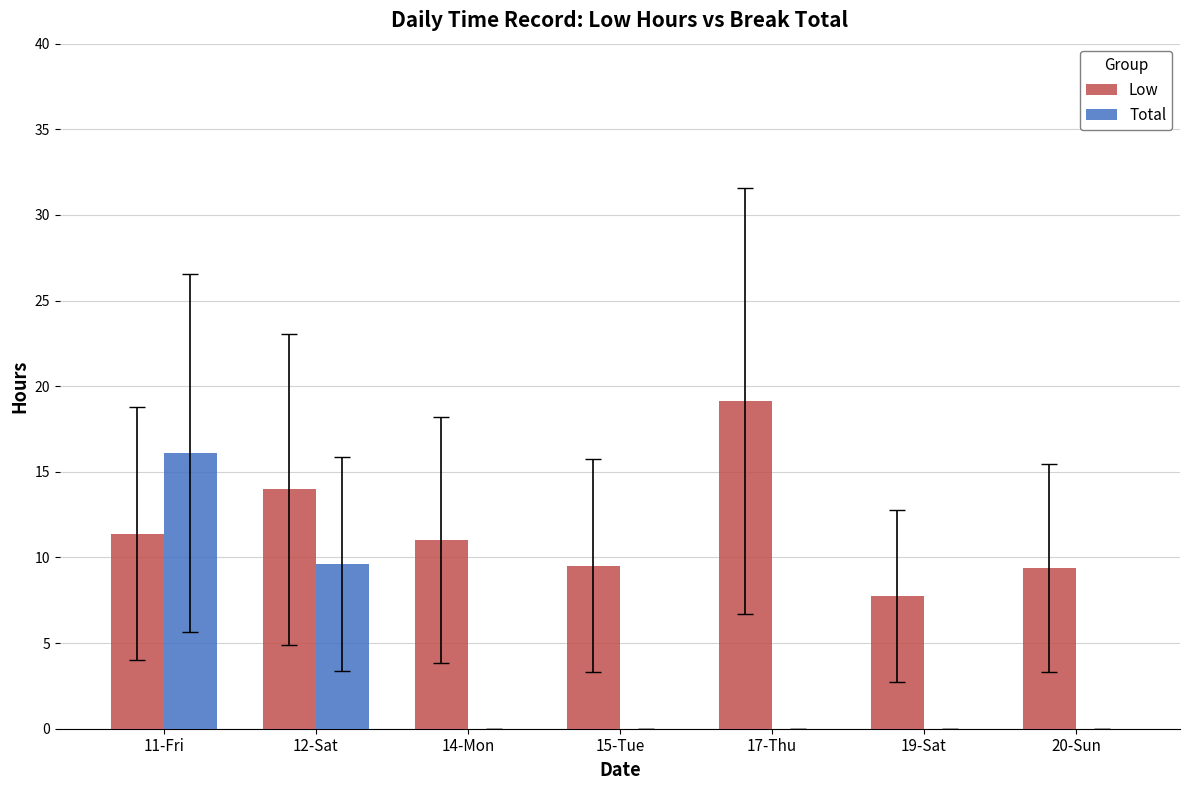

Which category has the highest value in the Total series?

11-Fri